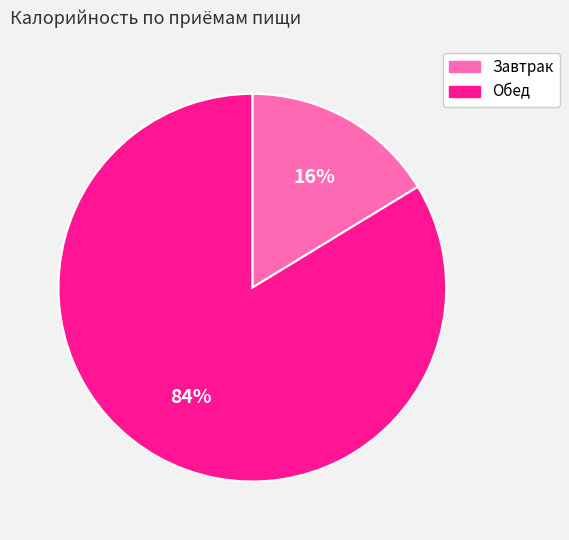

The Завтрак slice represents 9% of the pie. True or false?

False